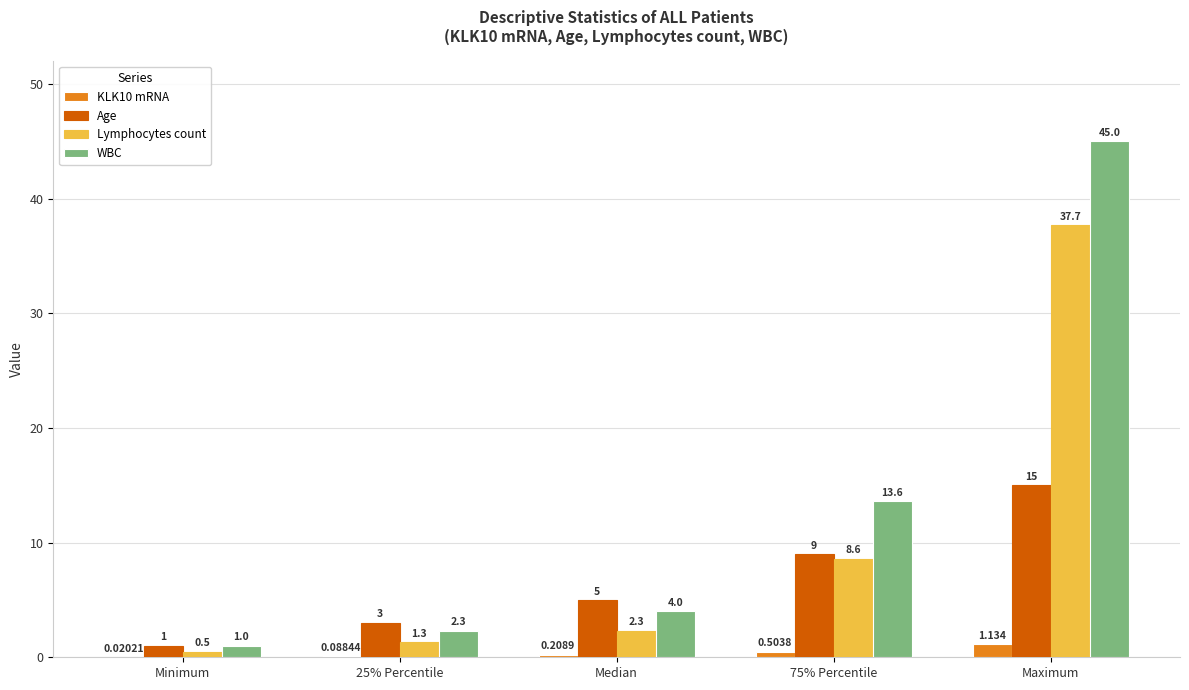

Count the number of data series in this chart.

4